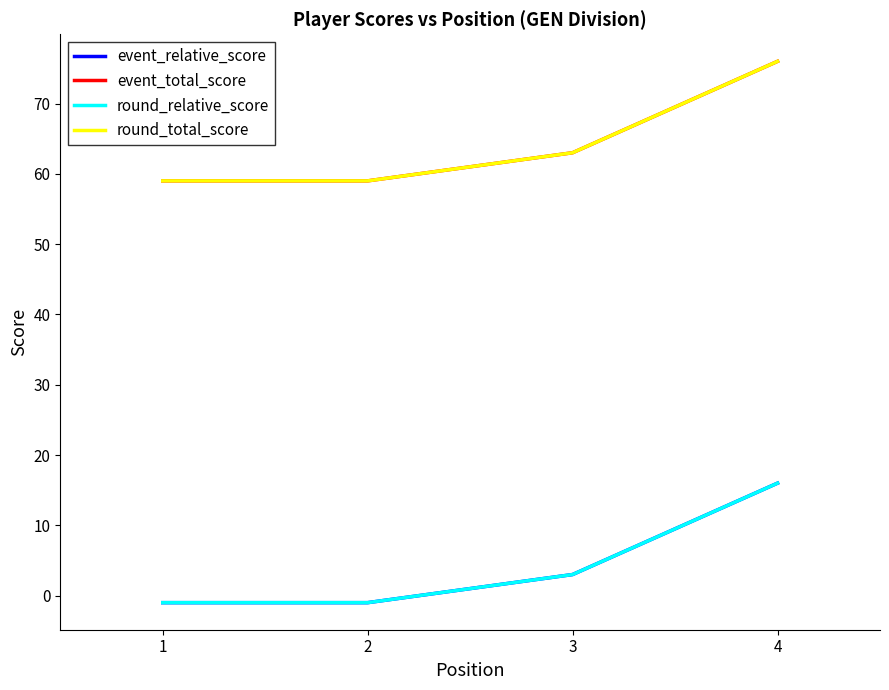

Which label corresponds to the largest value in the chart?

4